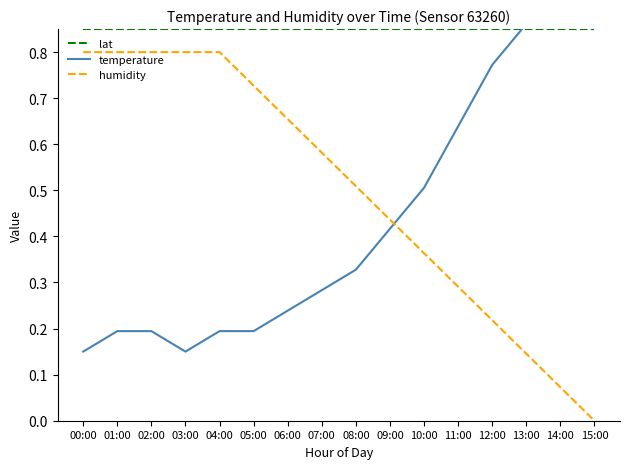

At how many categories does at least one series exceed 0?

16